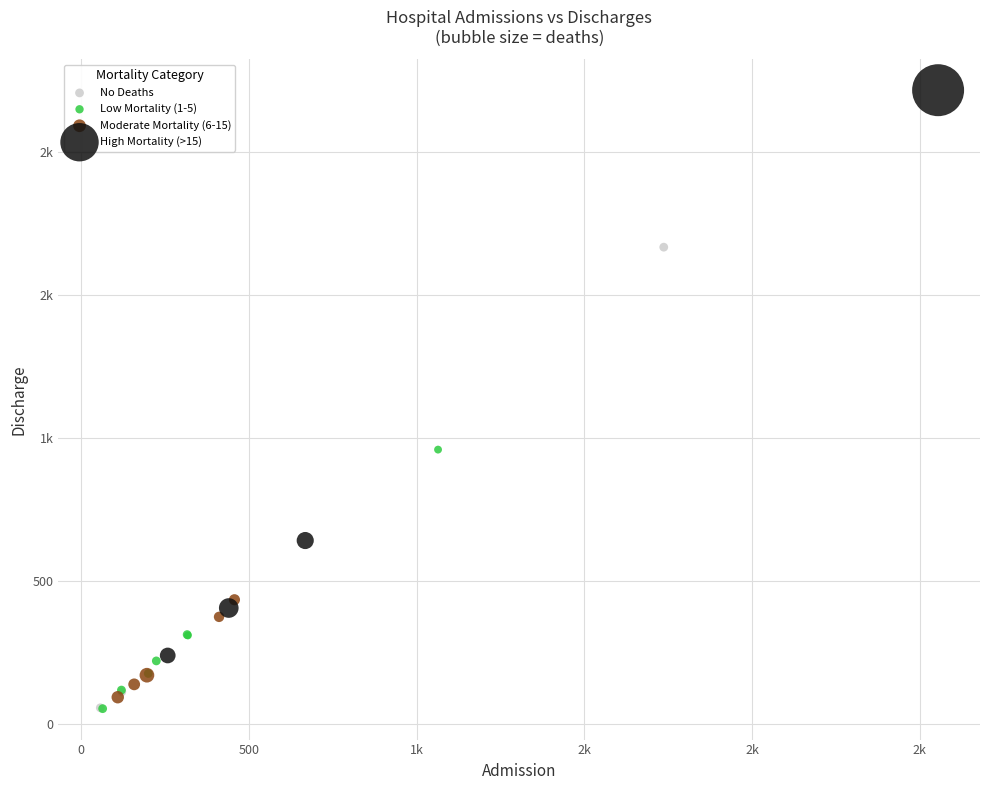

What are all the series names shown in the legend?

No Deaths, Low Mortality (1-5), Moderate Mortality (6-15), High Mortality (>15)